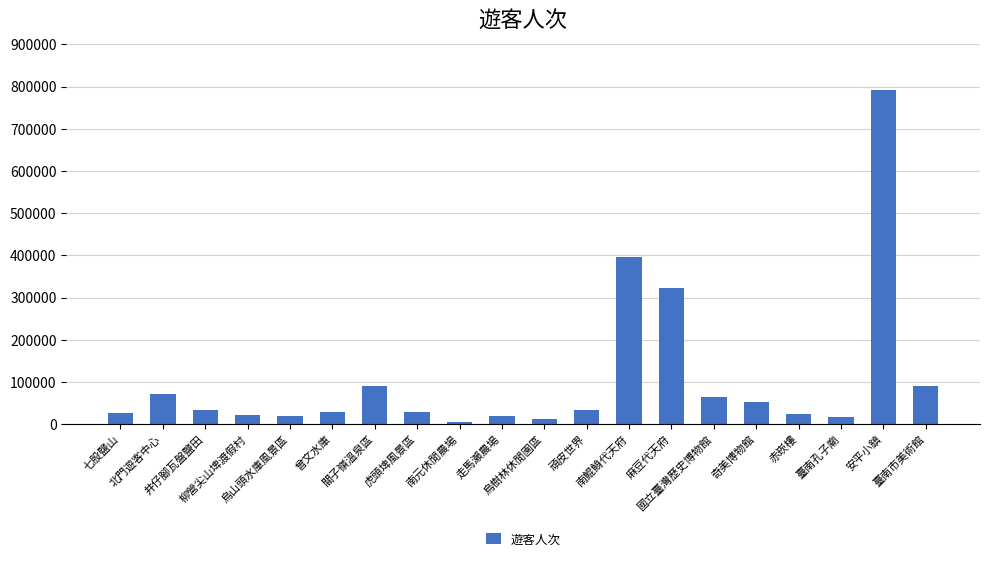

Which has a higher value, 北門遊客中心 or 南鯤鯓代天府?

南鯤鯓代天府